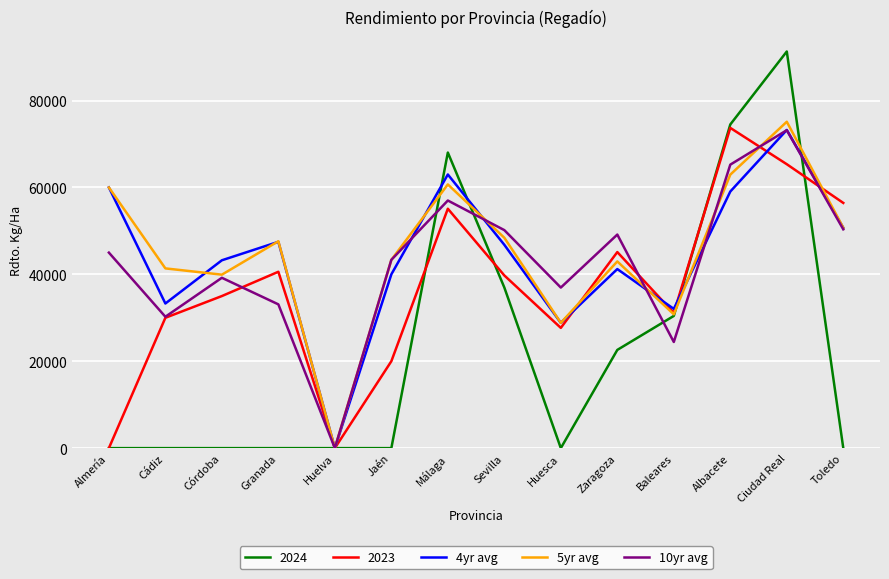

Which category has the highest value across all series?

Ciudad Real